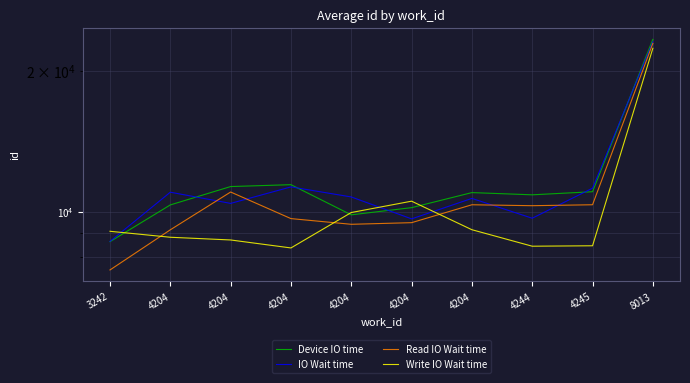

Which series has the largest total across all categories?

Device IO time